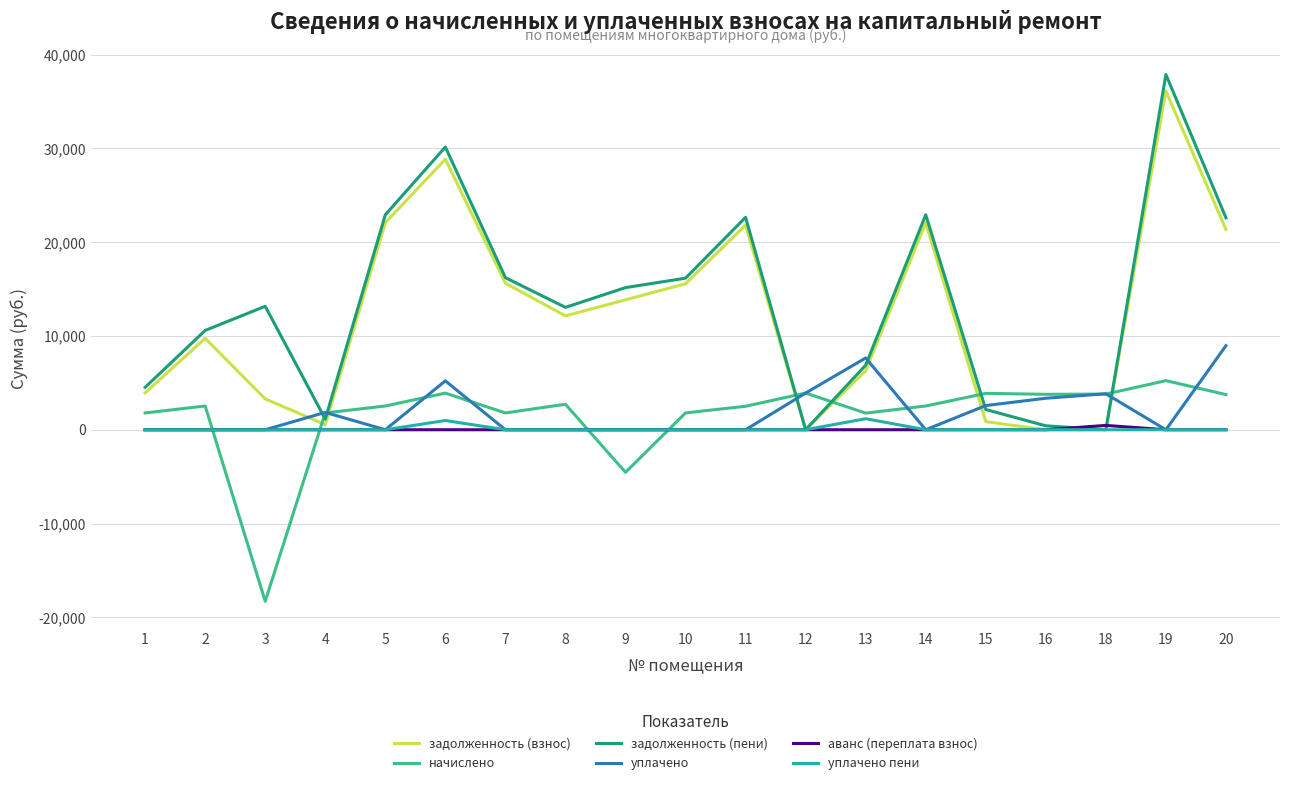

Is the value of уплачено at 18 greater than the value of аванс (переплата взнос) at 1?

Yes